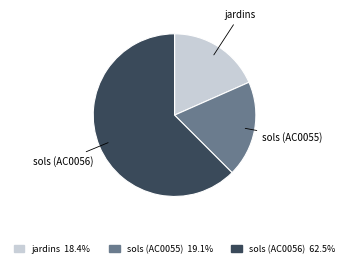

Which slice is the largest?

sols (AC0056)